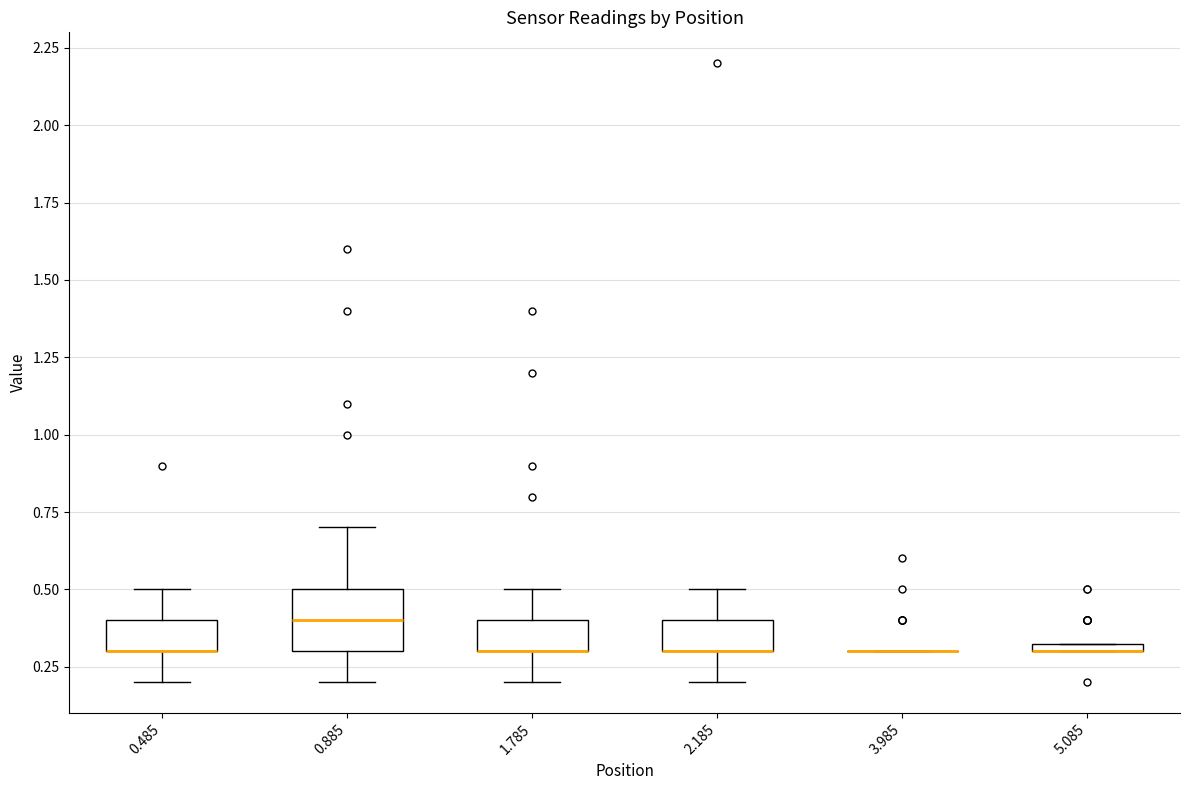

Which box is the tallest, from its lower edge to its upper edge?

0.885